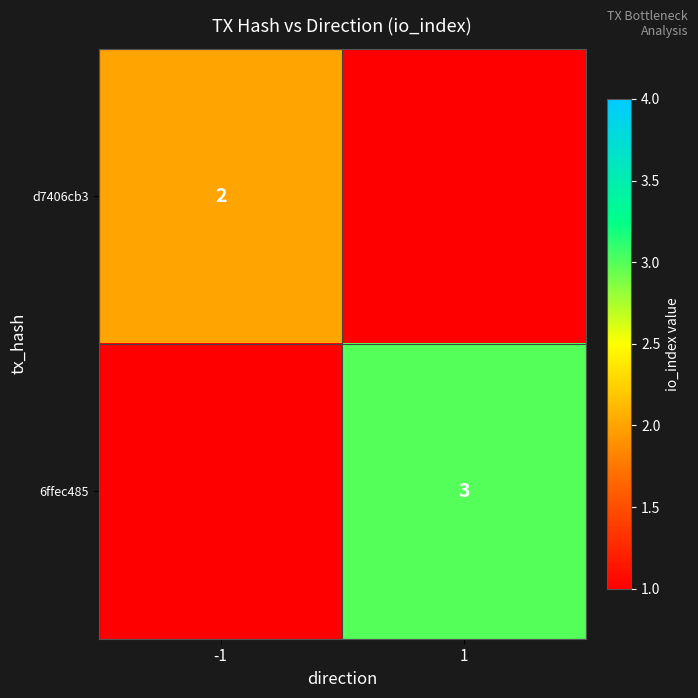

Is the value of d7406cb3 at -1 greater than the value of 6ffec485 at 1?

No